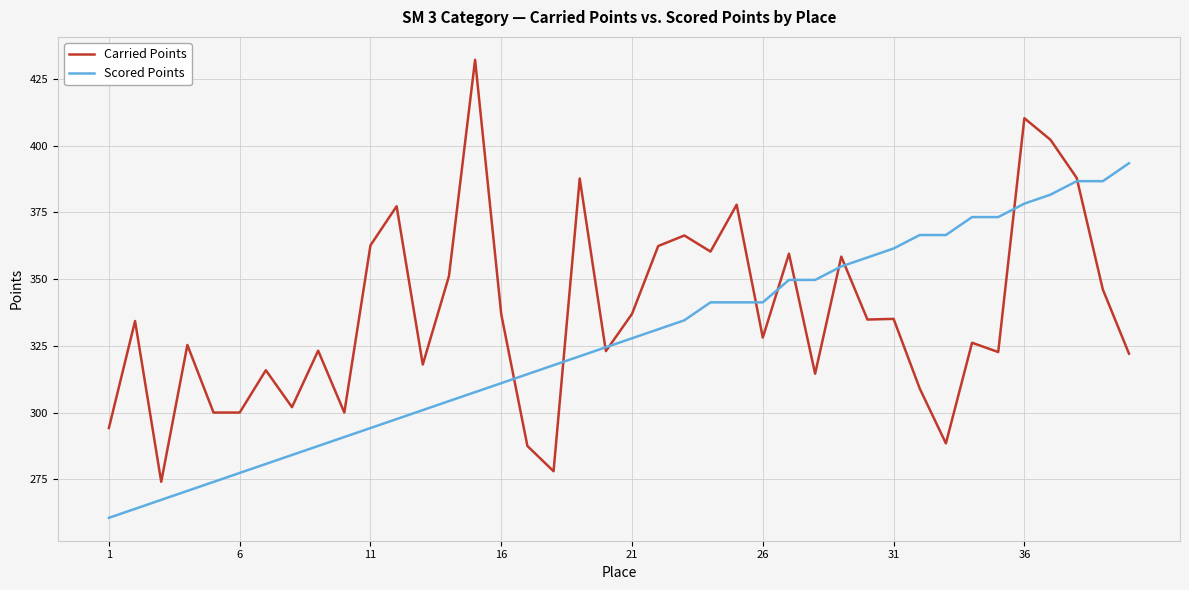

What is the lowest value of the Scored Points series?

260.5